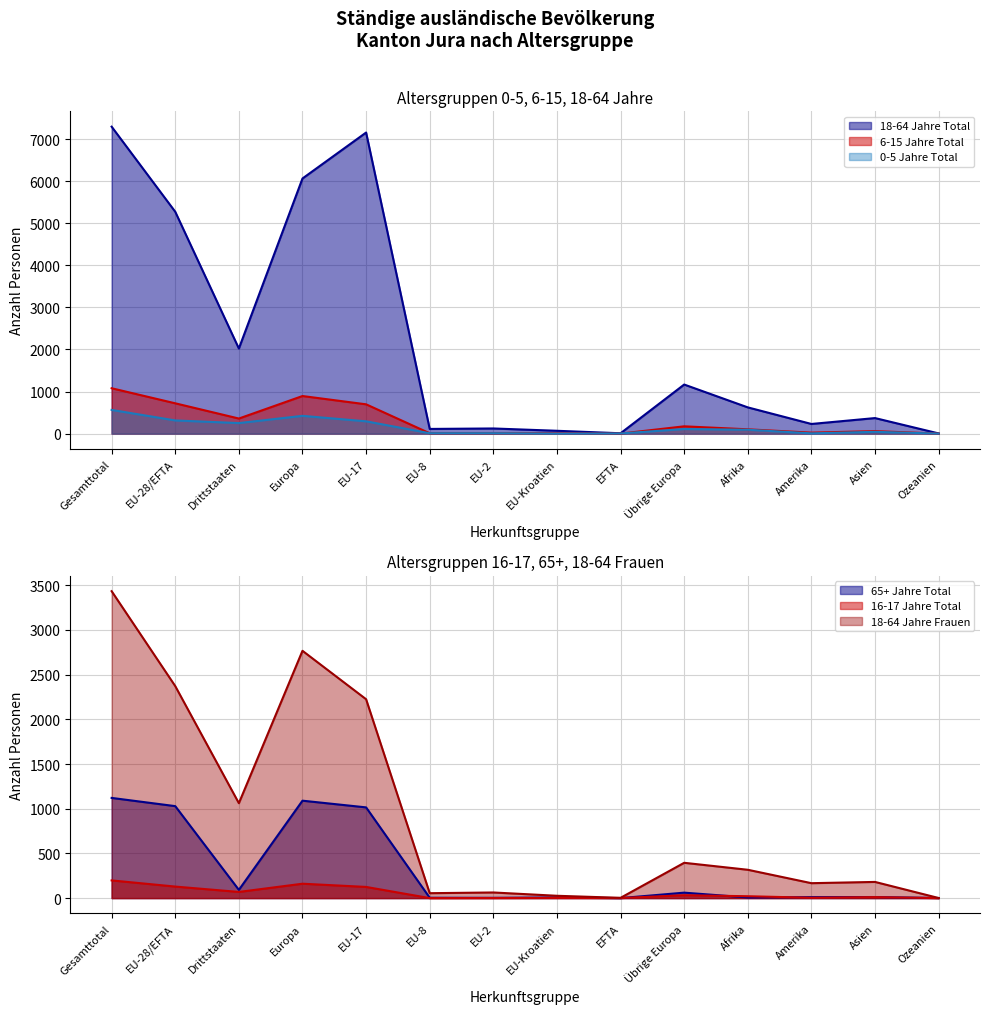

The 0-5 Jahre Total series shows 0 at EU-Kroatien. True or false?

True